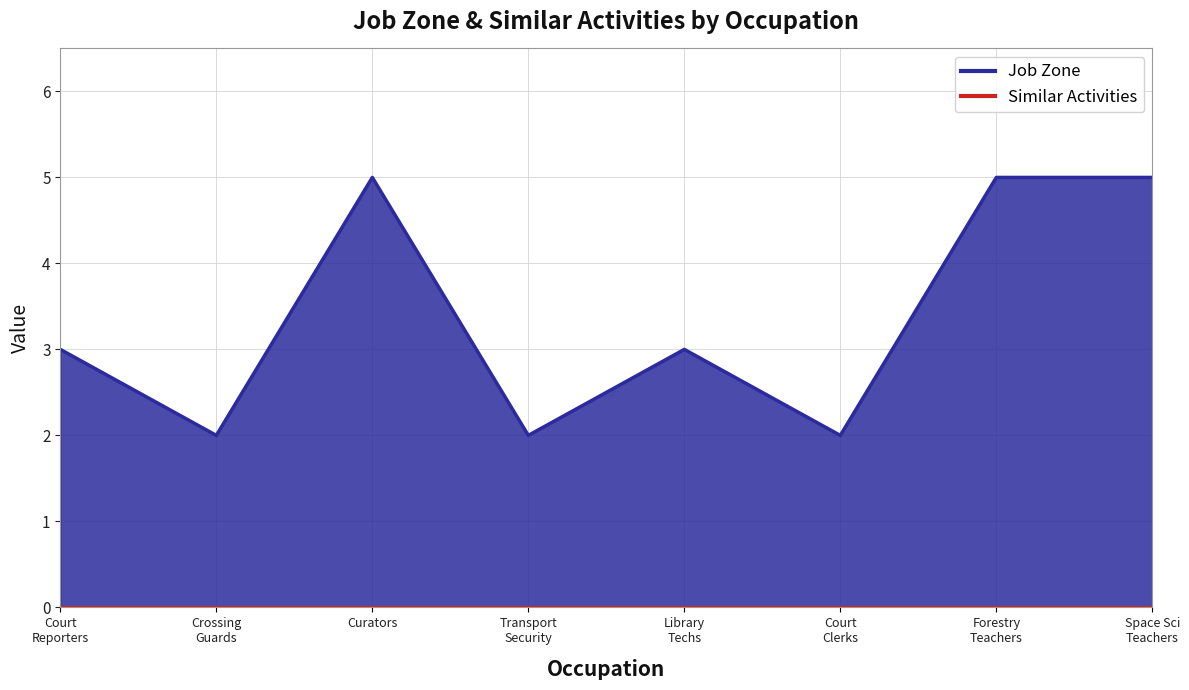

What is the value of the 8th point from the left?

5